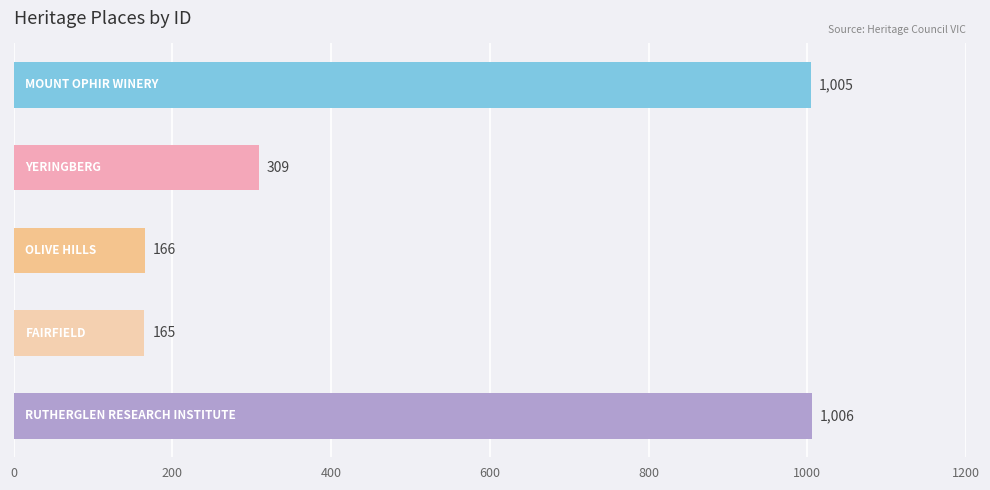

Reading top to bottom, extract all data points from this chart.

1005	309	166	165	1006